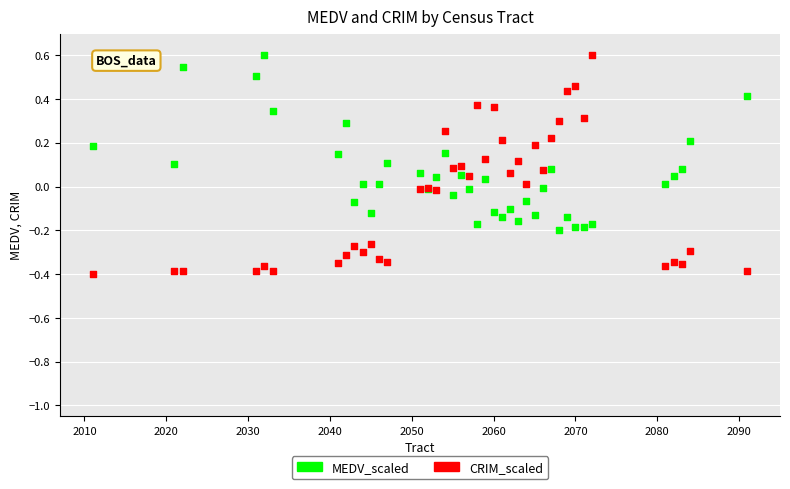

Which series reaches the minimum Y coordinate?

CRIM_scaled